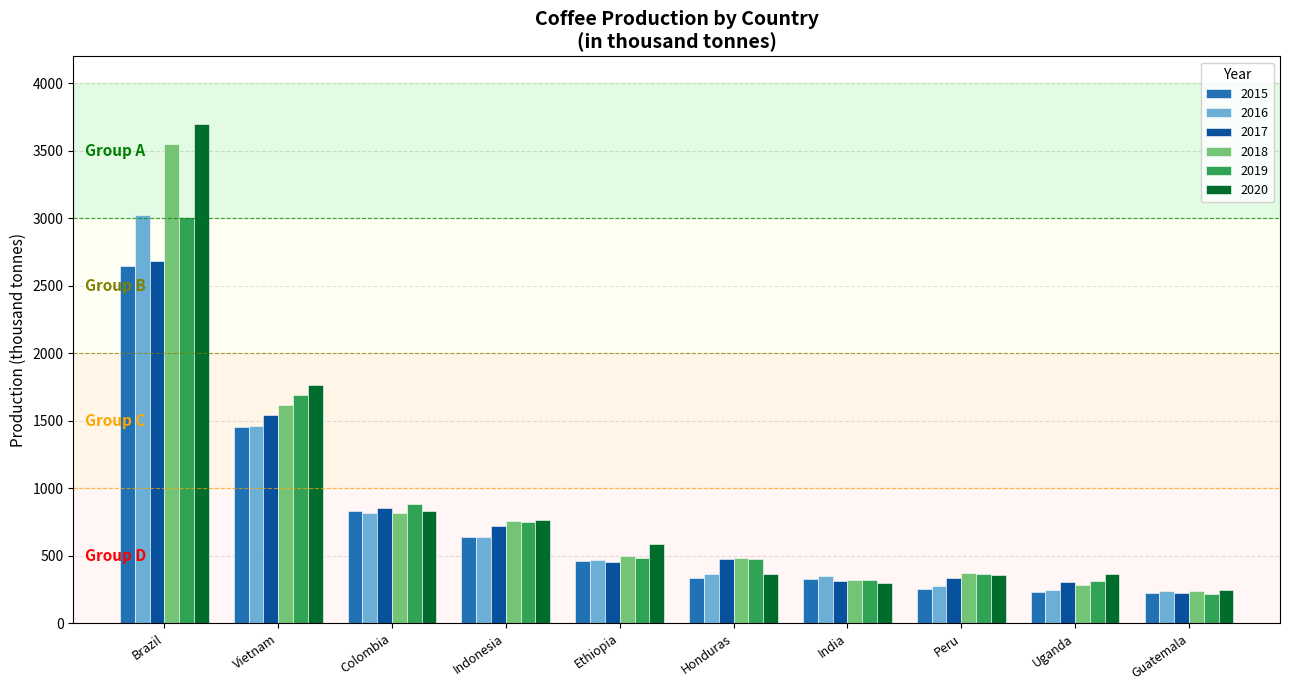

Read the 2020 value at Brazil.

3700.2